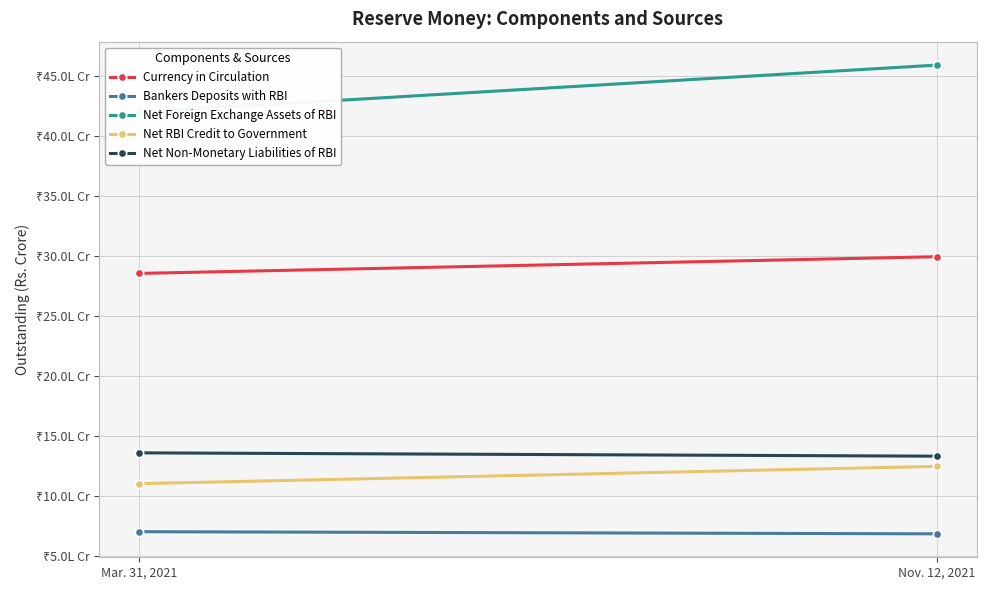

How many series are shown in this chart?

5